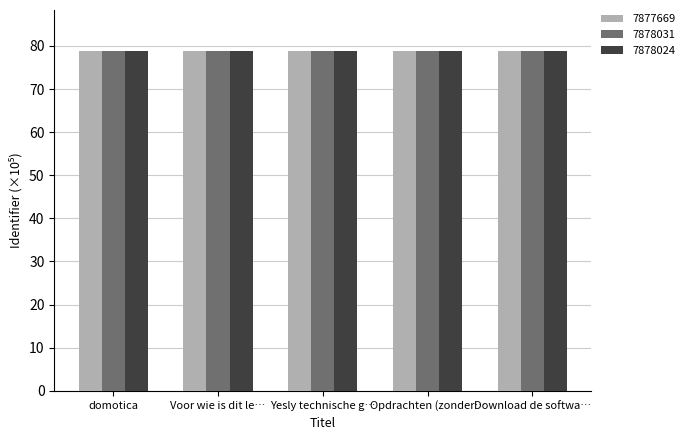

Rank the series by their average value, from highest to lowest.

7878031, 7878024, 7877669